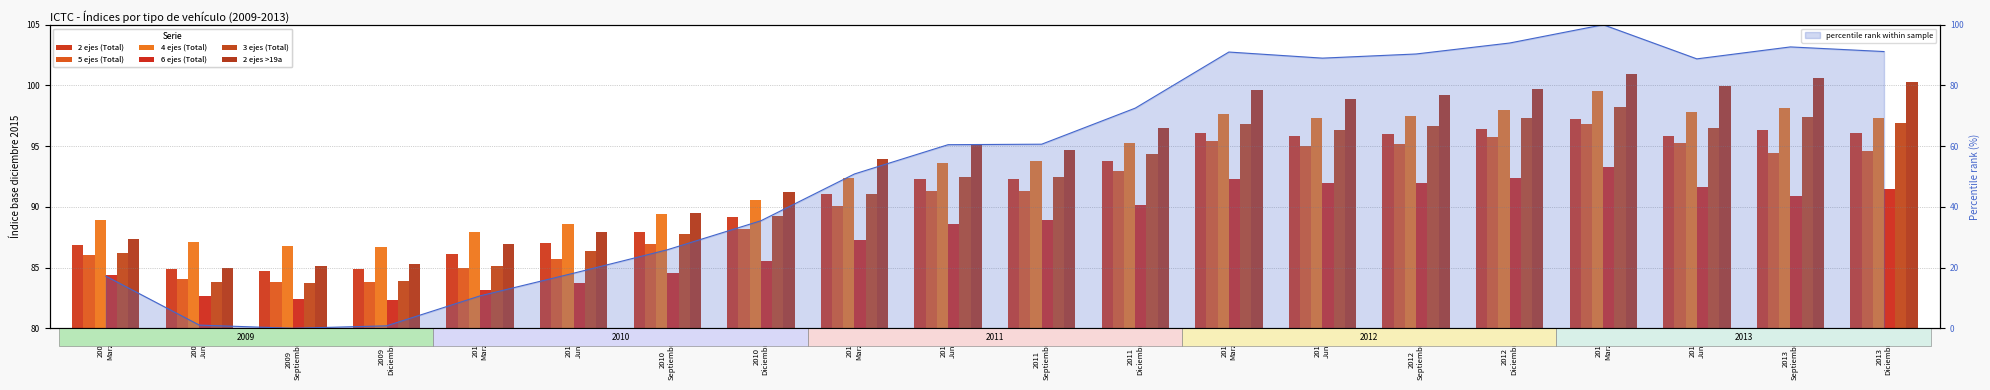

Rank the series by their maximum value, from lowest to highest.

6 ejes (Total), 5 ejes (Total), 2 ejes (Total), 3 ejes (Total), 4 ejes (Total), 2 ejes >19a